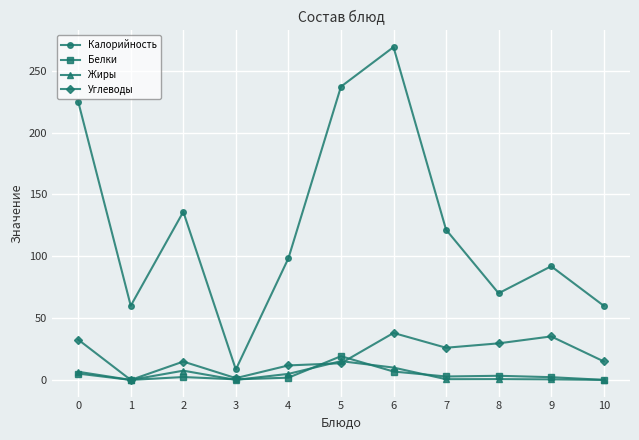

What is the highest value of the Белки series?

19.2